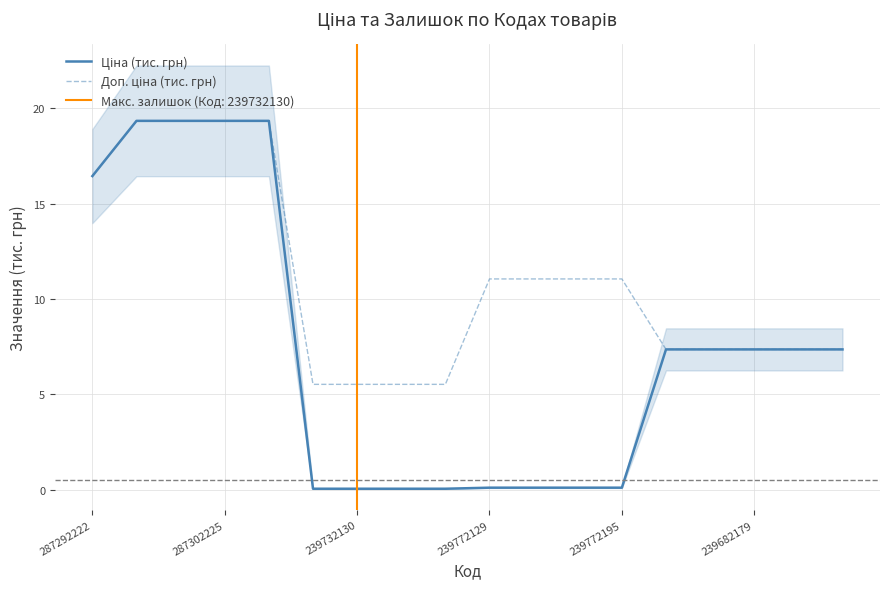

What is the value of the Доп. ціна (тис. грн) point at the 11th from the left?

11.1